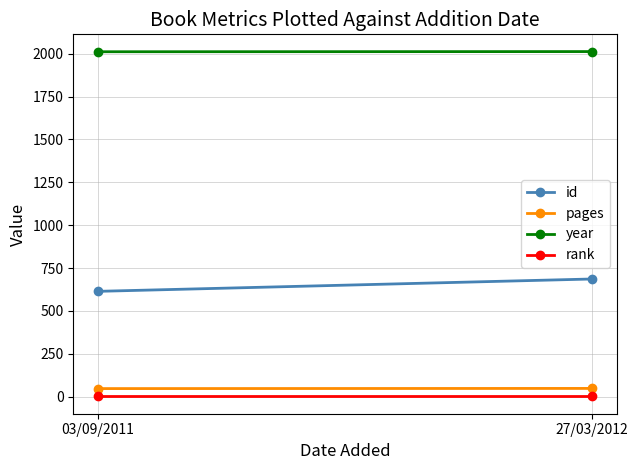

The id series shows 614 at 03/09/2011. True or false?

True